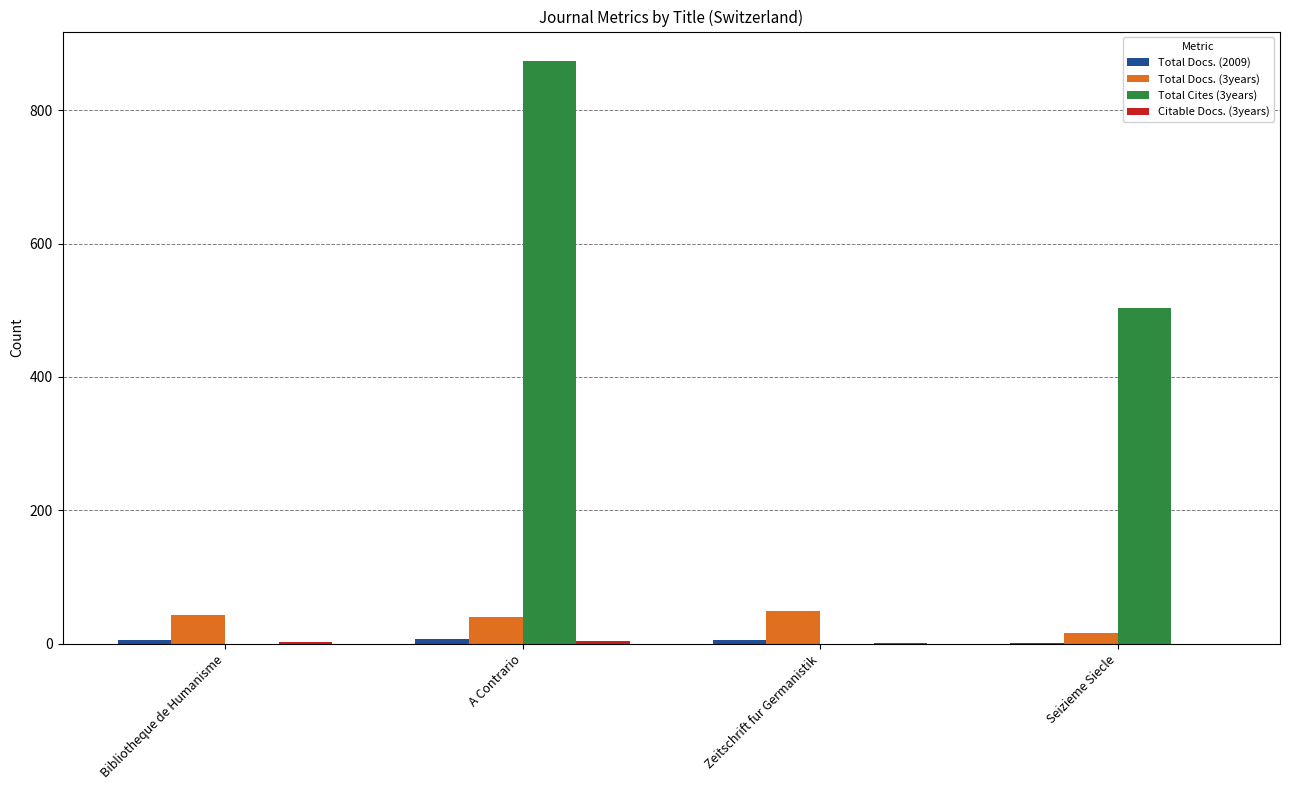

At which category is the sum across all series the highest?

A Contrario